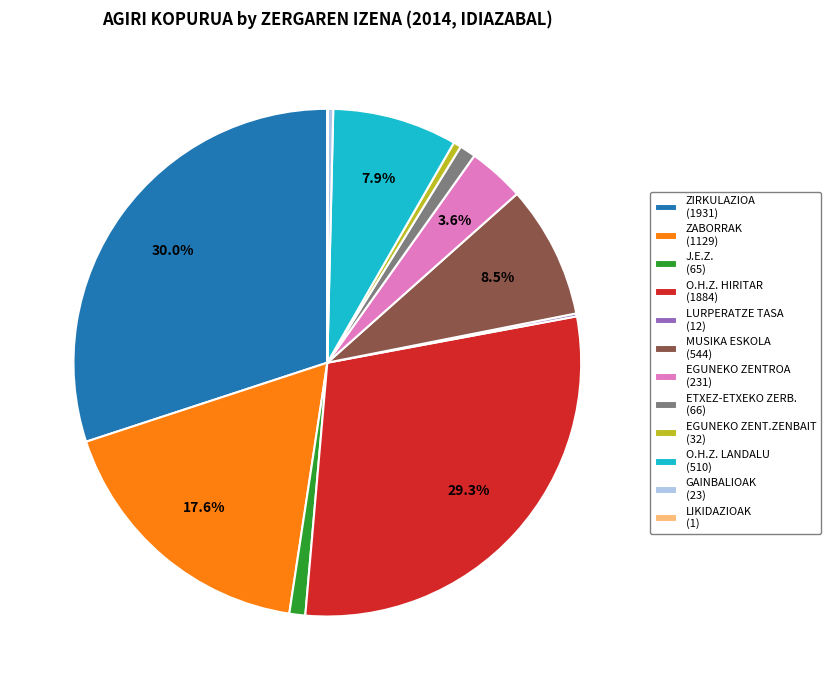

Which category has the biggest portion of the pie?

ZIRKULAZIOA